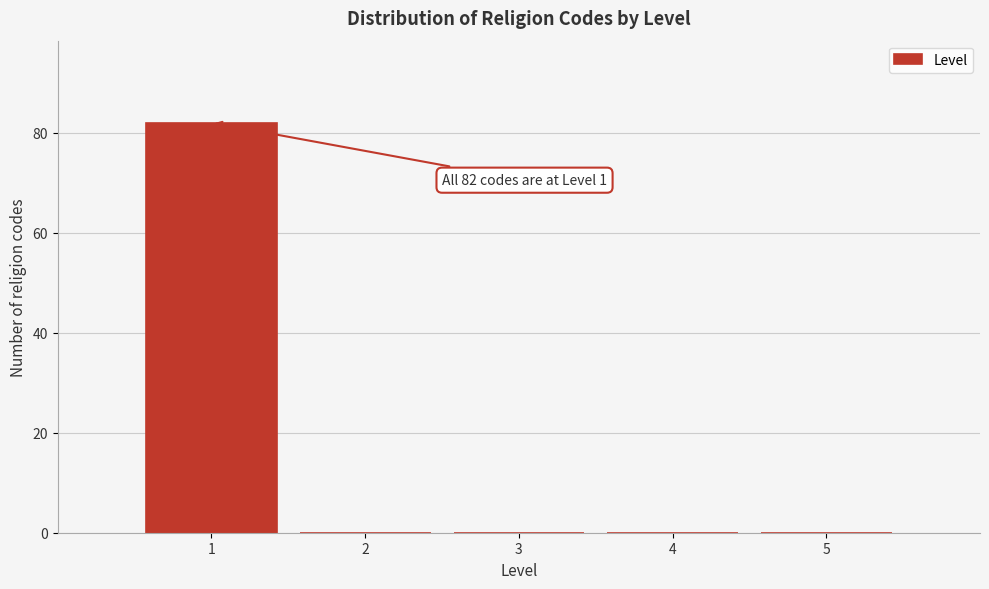

Over which range of the x-axis is the bar tallest?

0.5 to 1.5